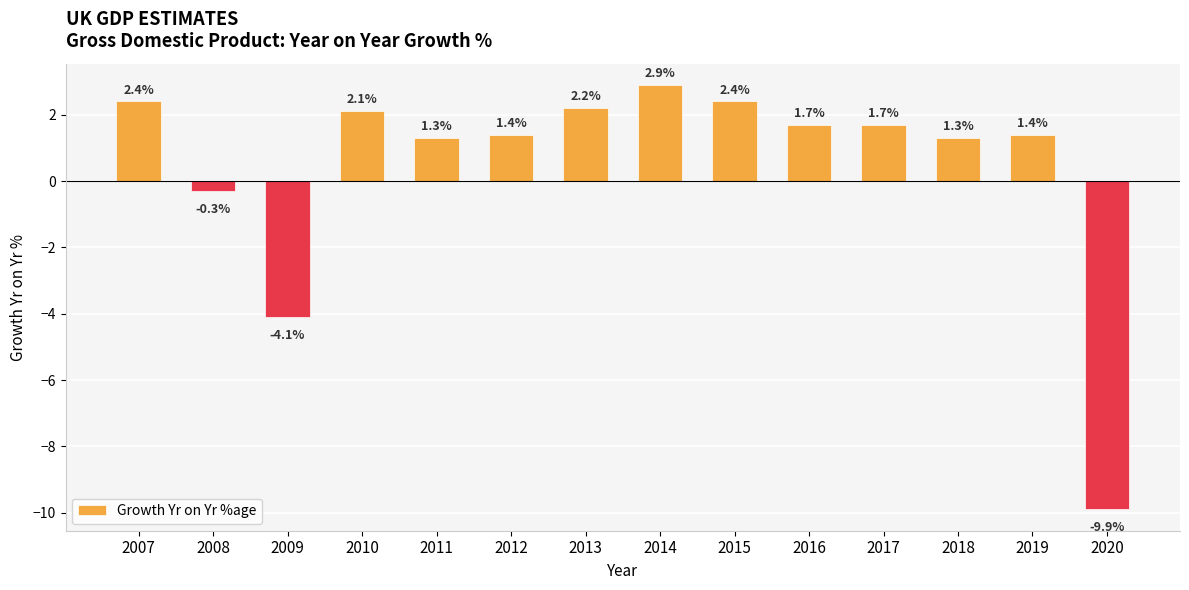

What is the value of the 2nd bar from the left?

-0.3